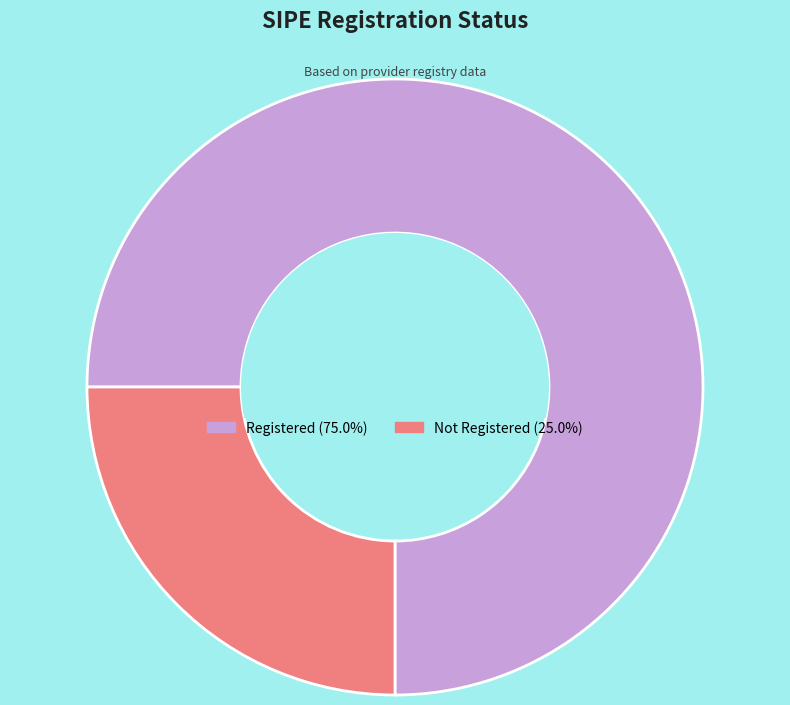

Do Not Registered (25.0%) and Registered (75.0%) together represent more than half of the pie?

Yes